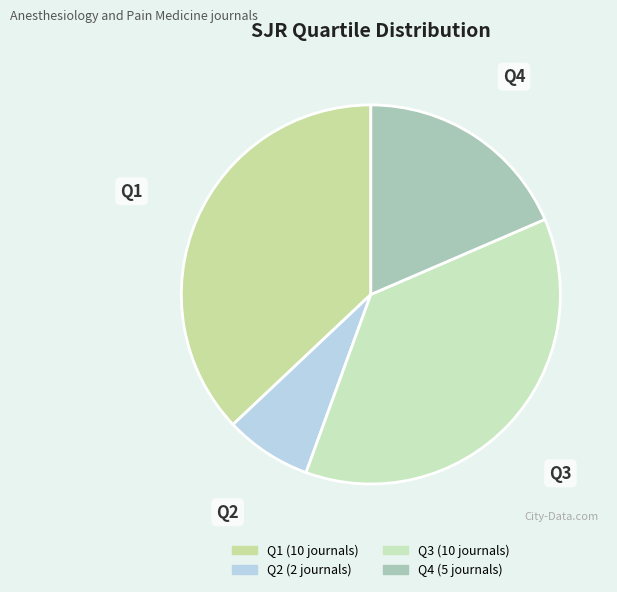

Is the sum of Q1 and Q2 greater than half?

No